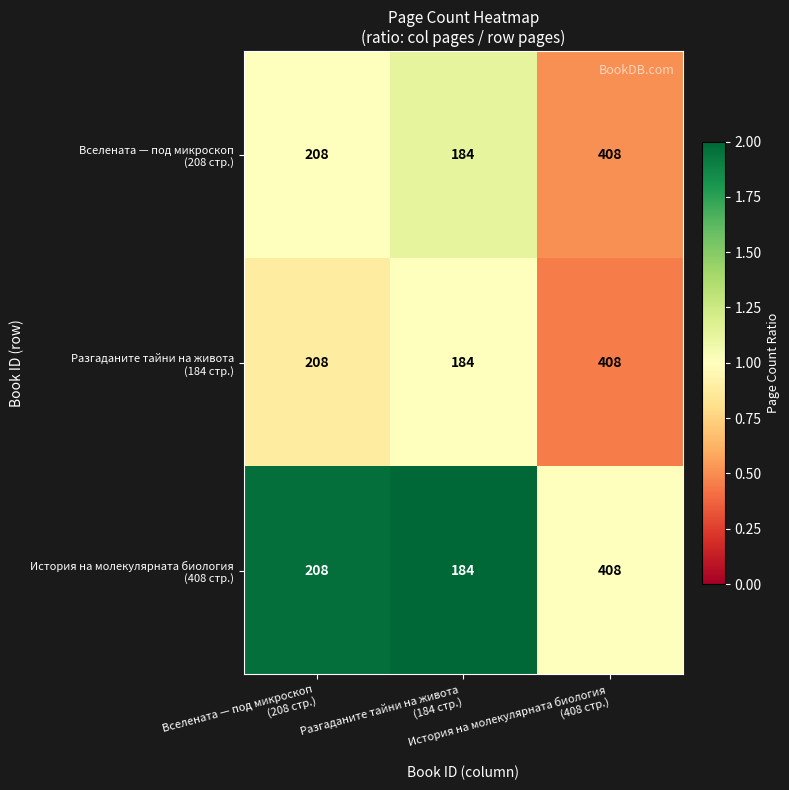

What is the minimum value shown in the chart?

184